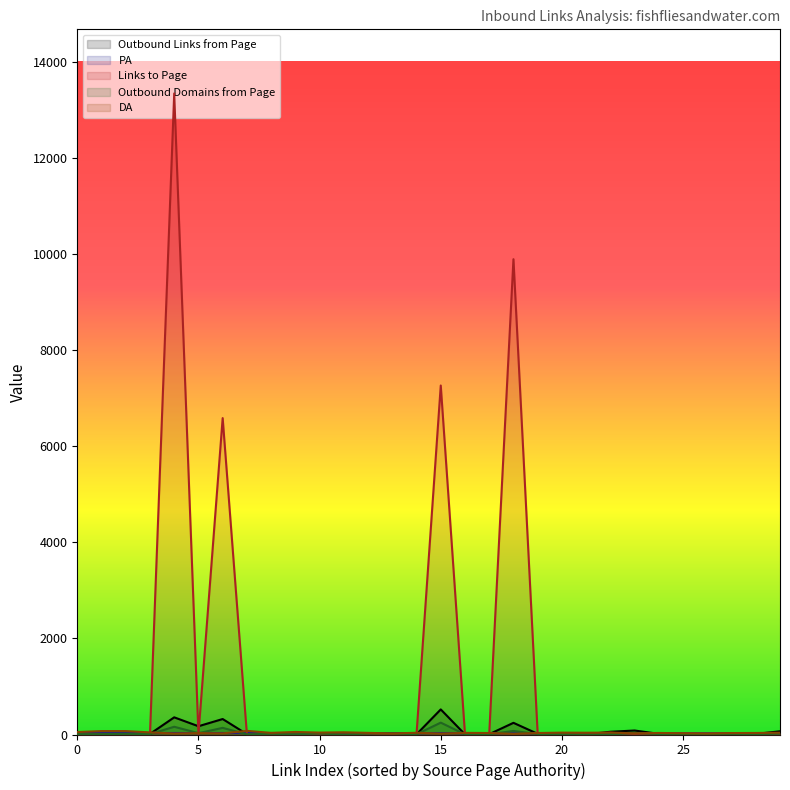

Reading left to right, what are all the values shown in this chart?

Outbound Links from Page: 13	11	19	12	357	172	322	7	27	5	21	1	27	26	4	522	3	7	243	14	7	2	57	83	14	3	7	15	12	67
PA: 34	34	33	32	31	31	31	31	31	29	29	29	29	28	28	28	27	26	26	26	26	26	26	25	25	25	25	24	24	24
Links to Page: 11	6	5	1	13339	4	6584	1	9	11	8	3	14	3	11	7262	2	11	9890	4	28	1	37	5	2	16	14	17	2	3
Outbound Domains from Page: 8	8	13	9	161	28	138	4	14	5	20	1	19	21	4	247	3	7	74	11	7	1	8	28	10	3	7	12	9	16
DA: 51	71	71	44	20	29	23	76	34	53	40	46	34	22	36	17	34	31	13	31	39	37	40	25	32	26	20	30	32	38